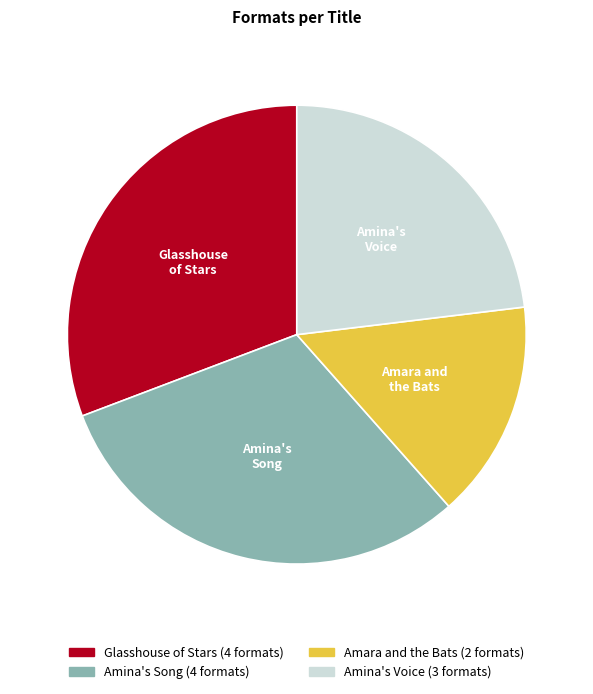

The Amara and the Bats slice represents 28% of the pie. True or false?

False